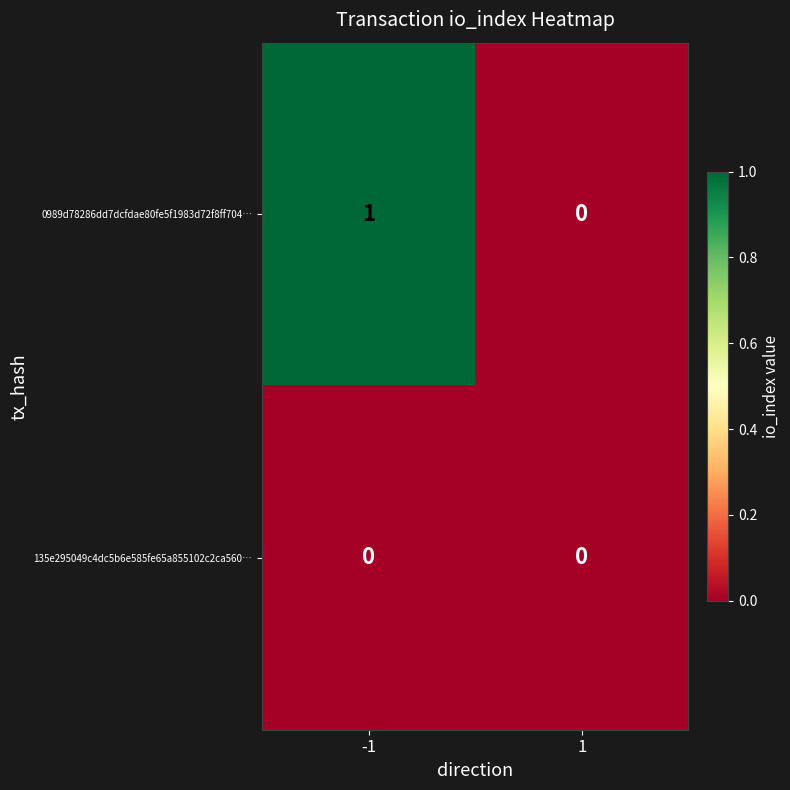

Which series has the largest total across all categories?

0989d78286dd7dcfdae80fe5f1983d72f8ff704…